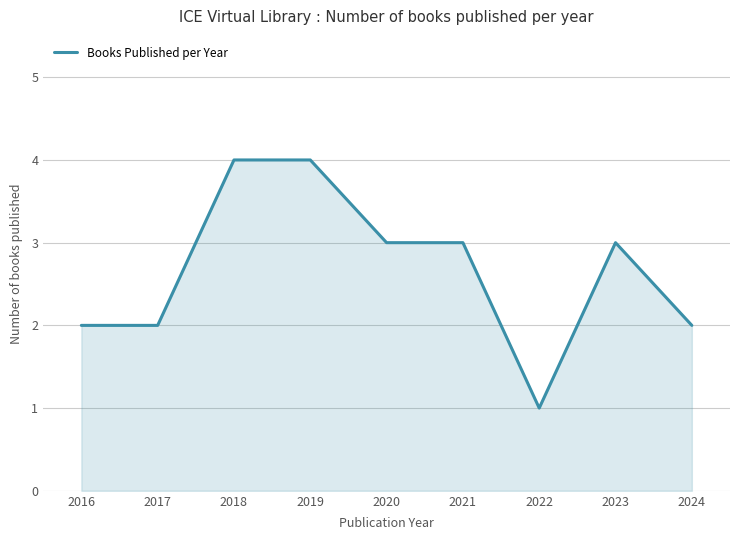

Reading left to right, what are all the values shown in this chart?

2	2	4	4	3	3	1	3	2